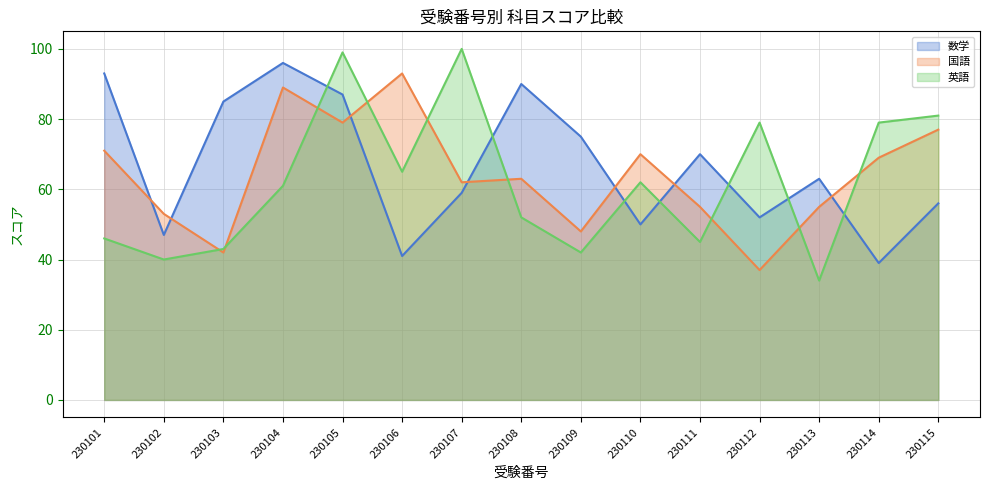

What is the value of the 数学 point at the 6th from the left?

41